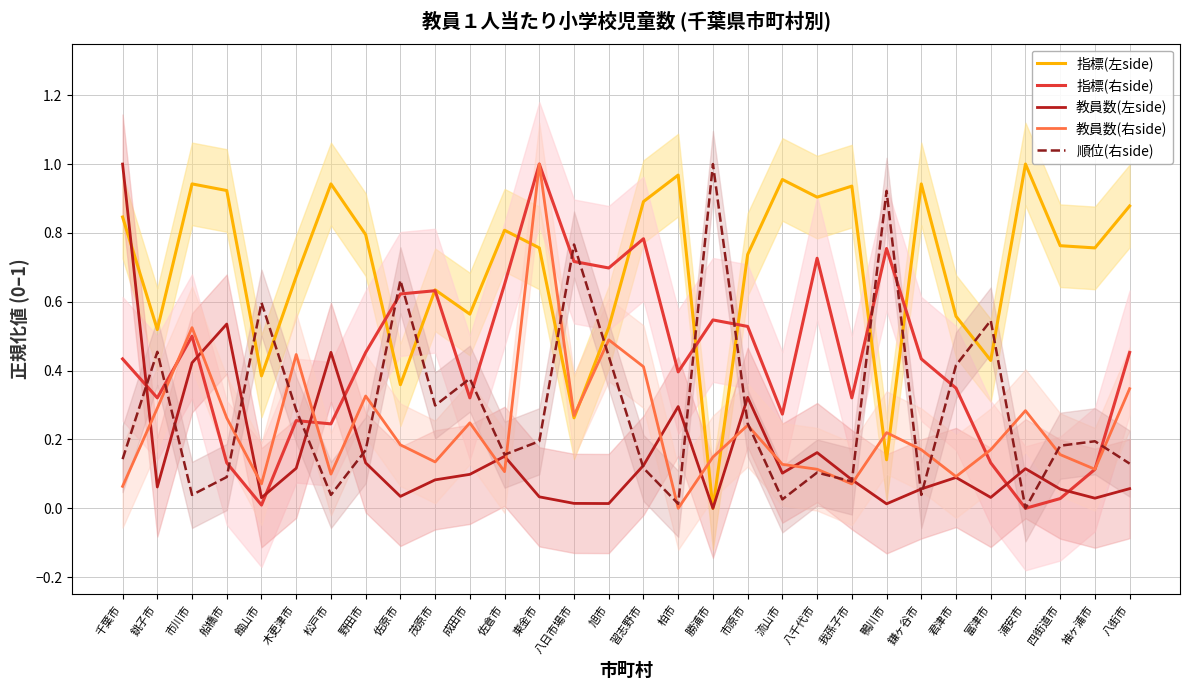

True or false: 教員数(右side) has a value of 0.2 at 野田市.

False